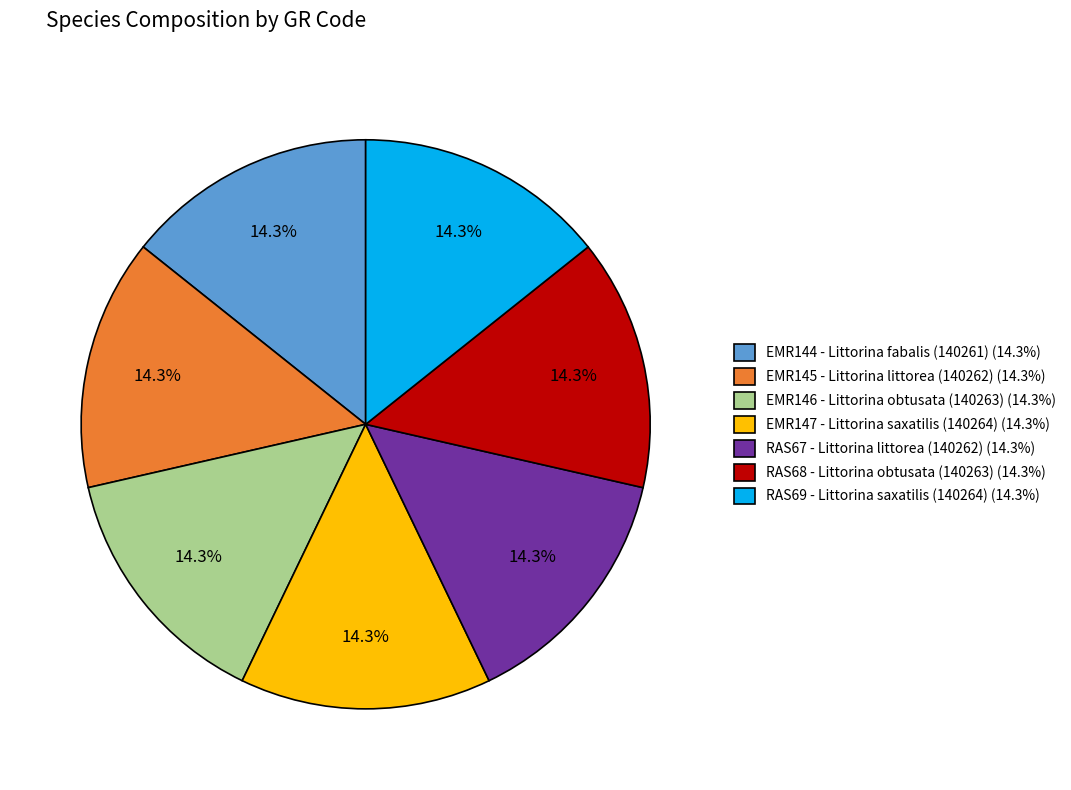

What is the ratio of the value at EMR144 - Littorina fabalis (140261) (14.3%) to the value at RAS67 - Littorina littorea (140262) (14.3%)?

1.0